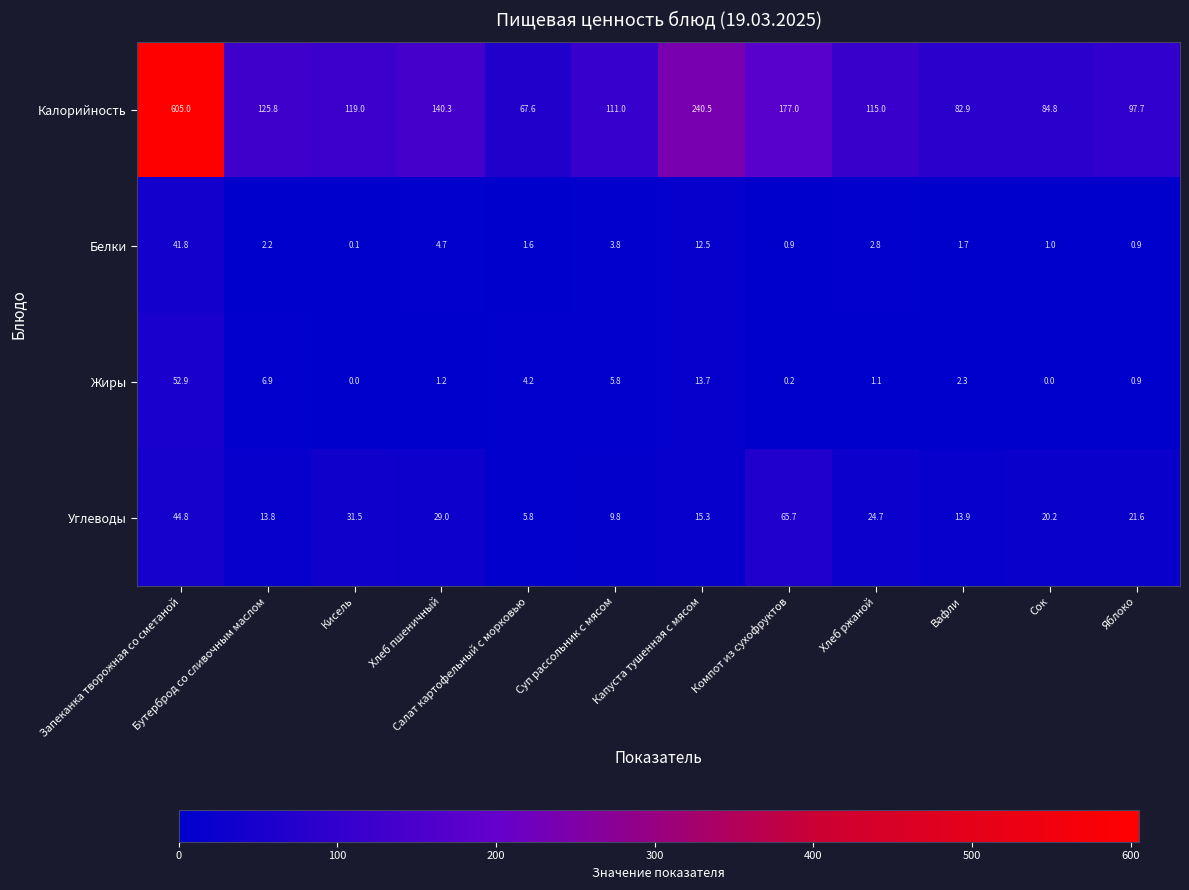

Which series changed the most between Суп рассольник с мясом and Яблоко?

Калорийность